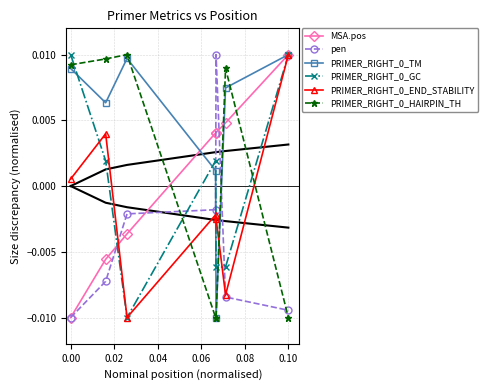

How many intersections are there between pen and PRIMER_RIGHT_0_TM?

2